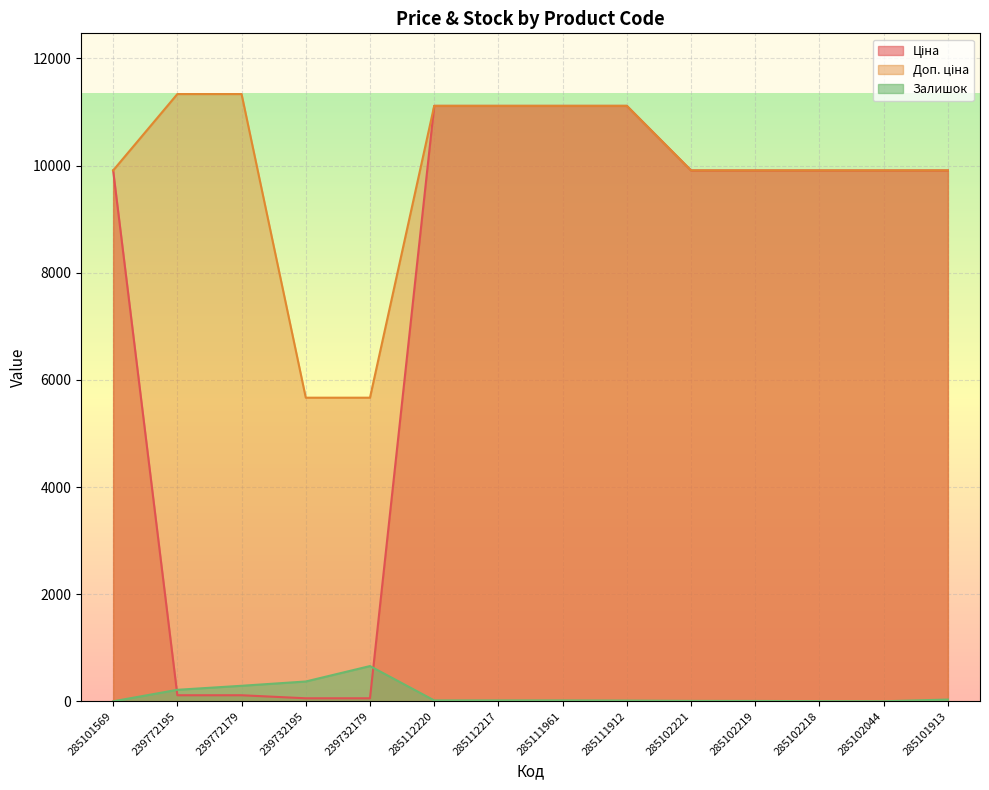

Rank the categories by Доп. ціна value from lowest to highest.

239732195, 239732179, 285101569, 285102221, 285102219, 285102218, 285102044, 285101913, 285112220, 285112217, 285111961, 285111912, 239772195, 239772179